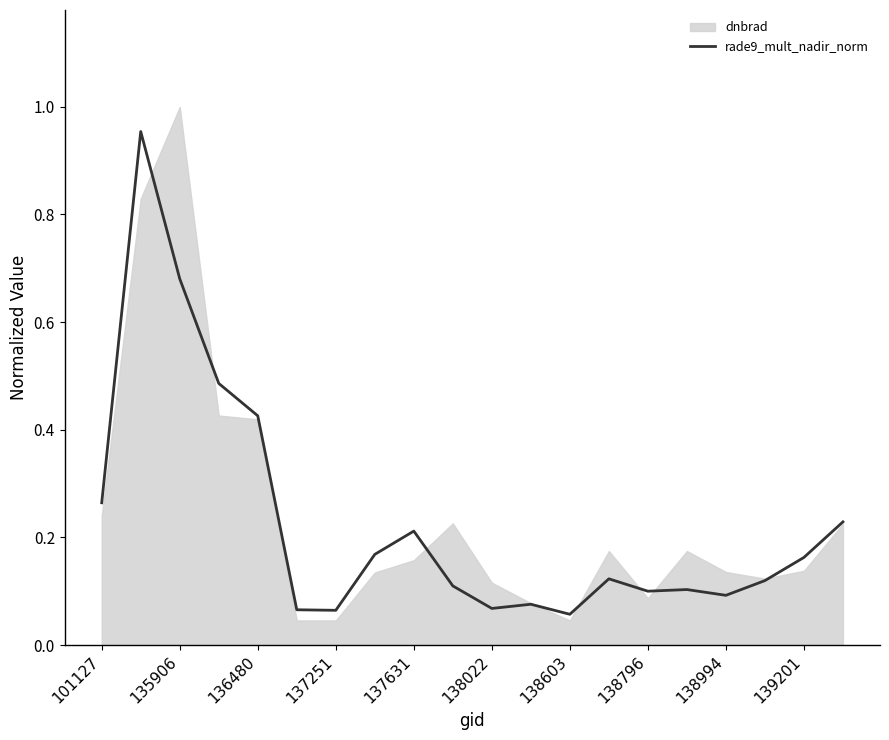

How many lines are shown in the chart?

1